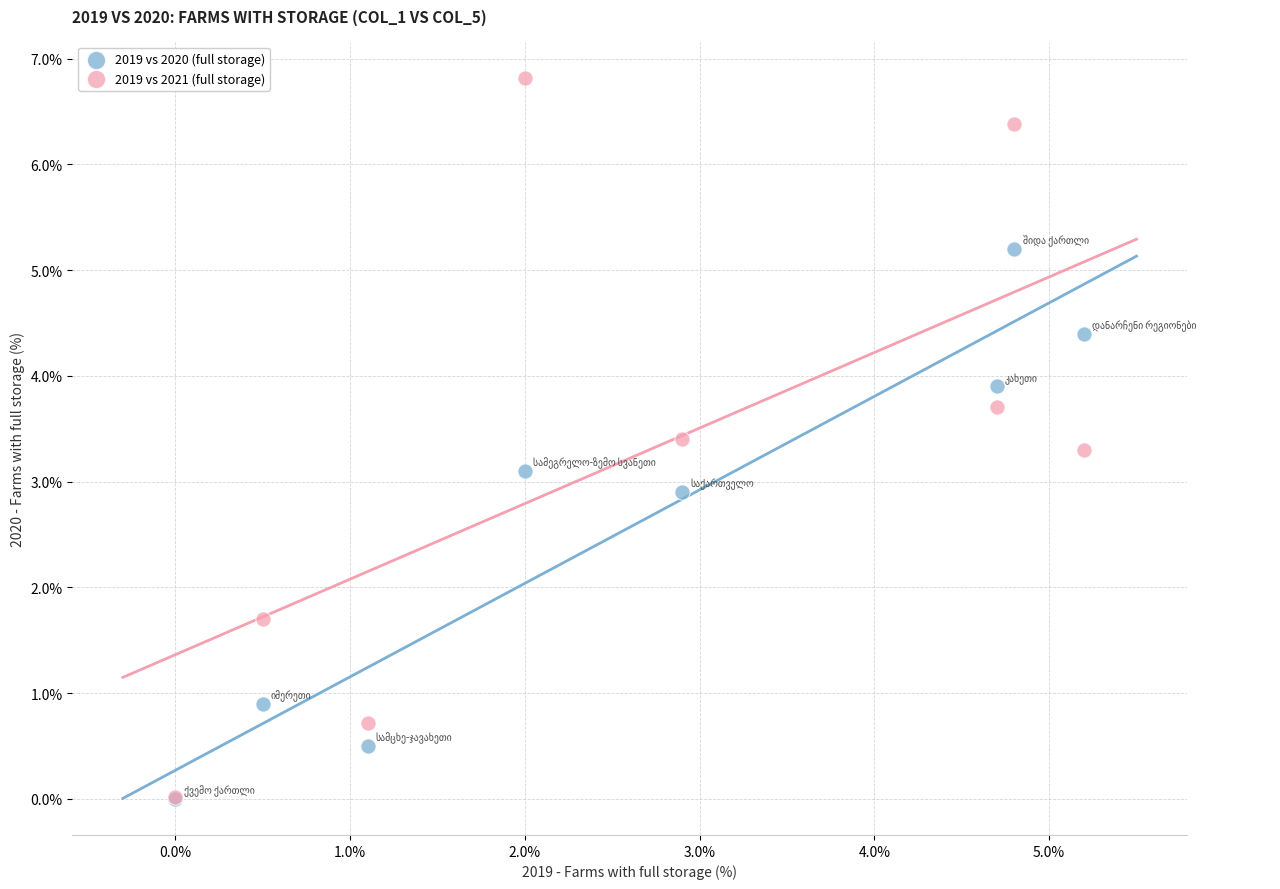

In the 2019 vs 2020 (full storage) series, what Y value is closest to 2?

2.9